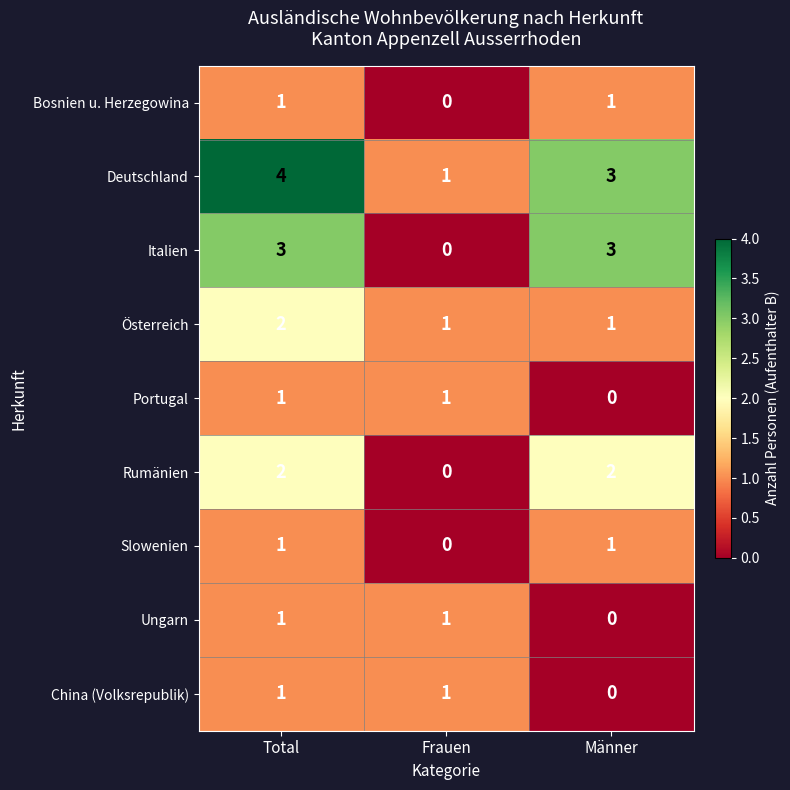

Which series has the largest total across all categories?

Deutschland